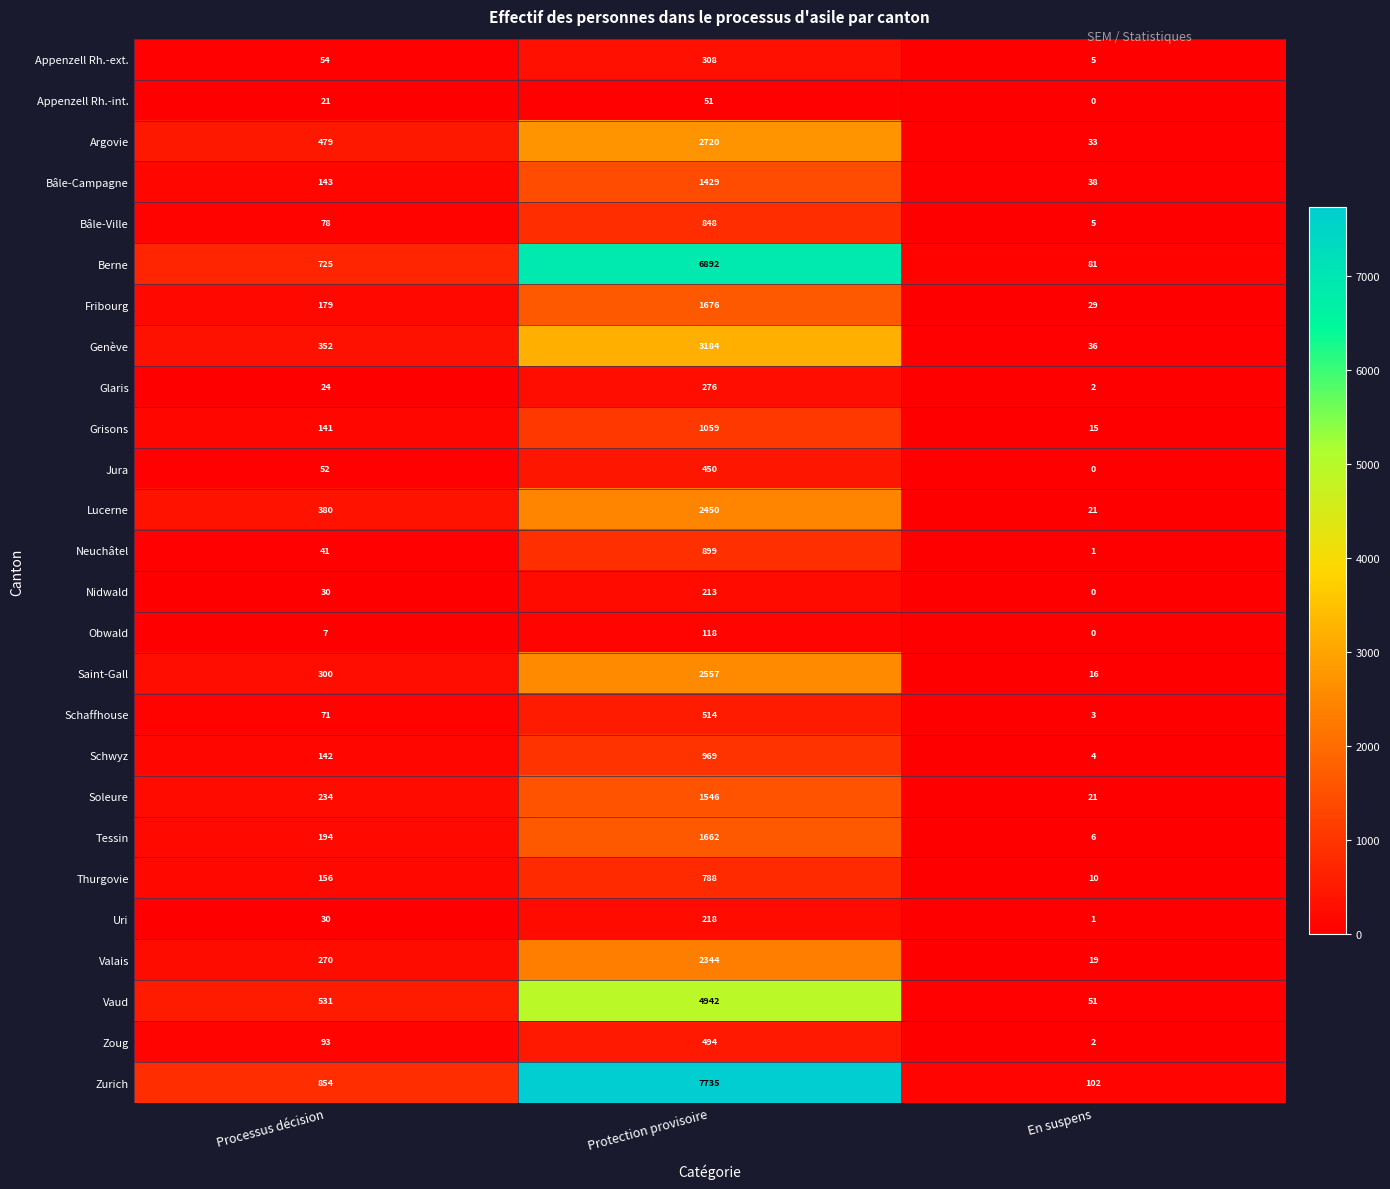

Is it true that Zurich equals 102 at En suspens?

True